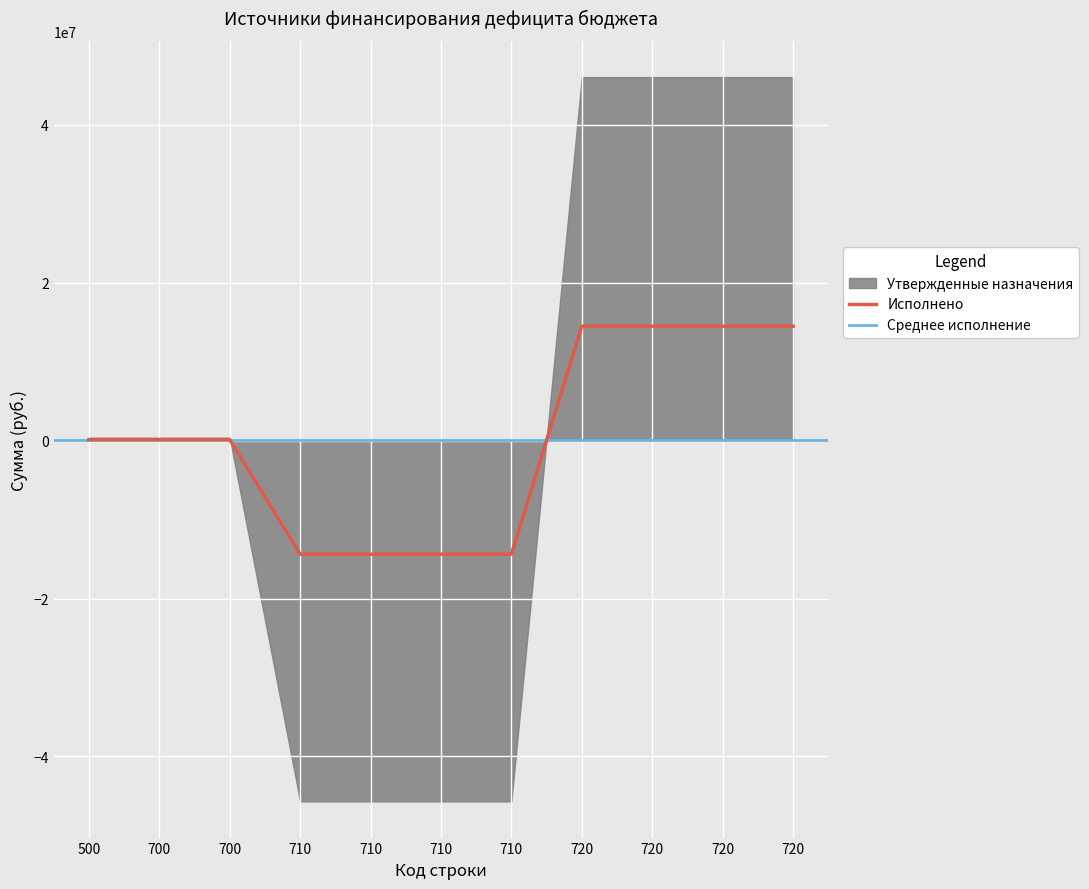

True or false: the data shows -22522055.2 at 710.

False